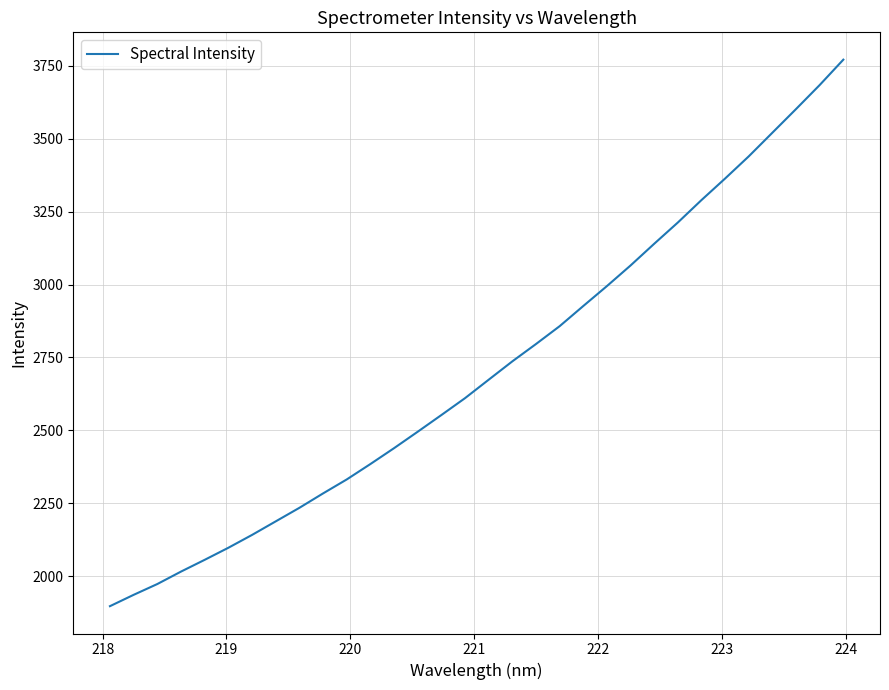

What is the greatest value displayed?

3771.3